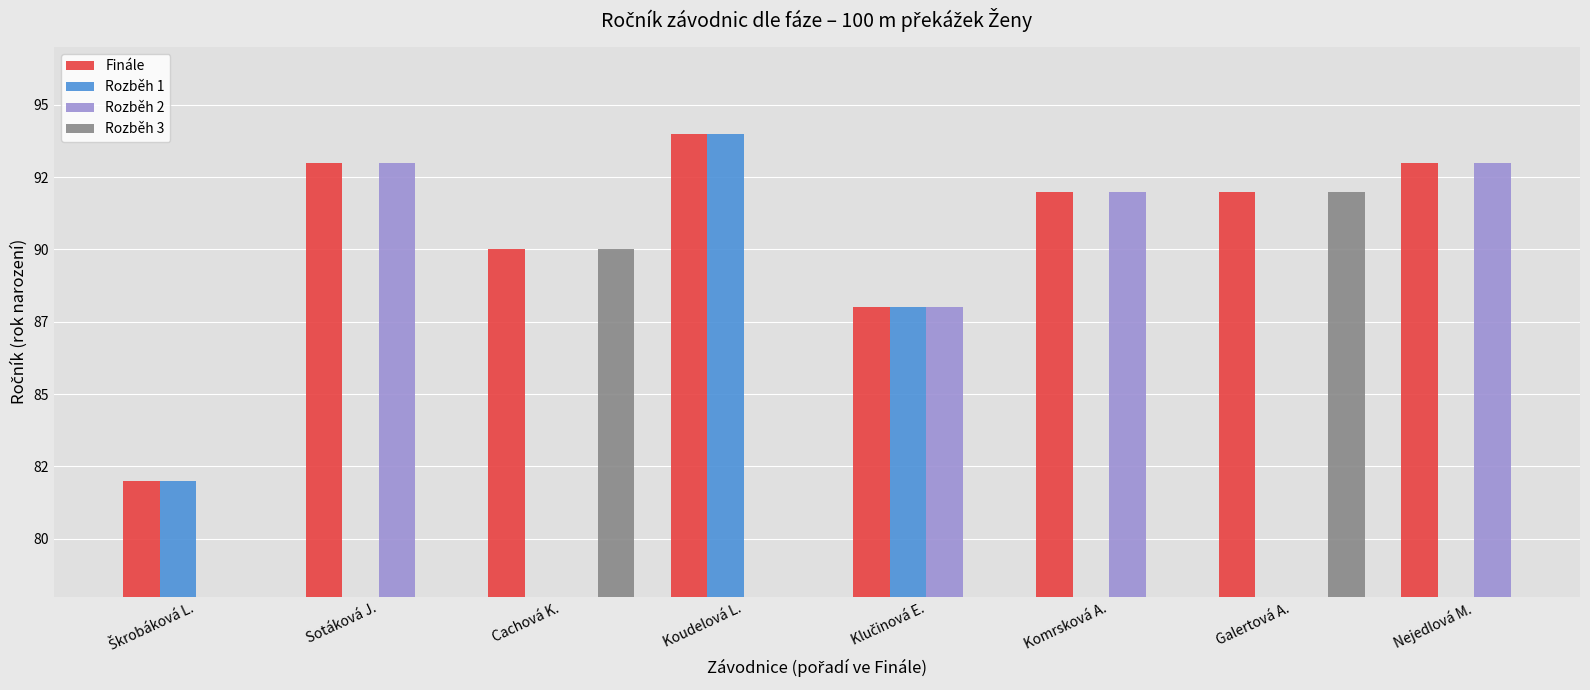

Which series has the widest spread of values?

Finále